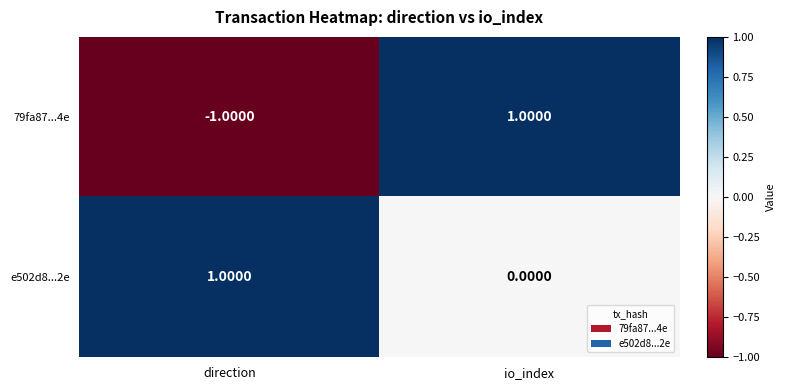

At which category is the sum across all series the highest?

io_index